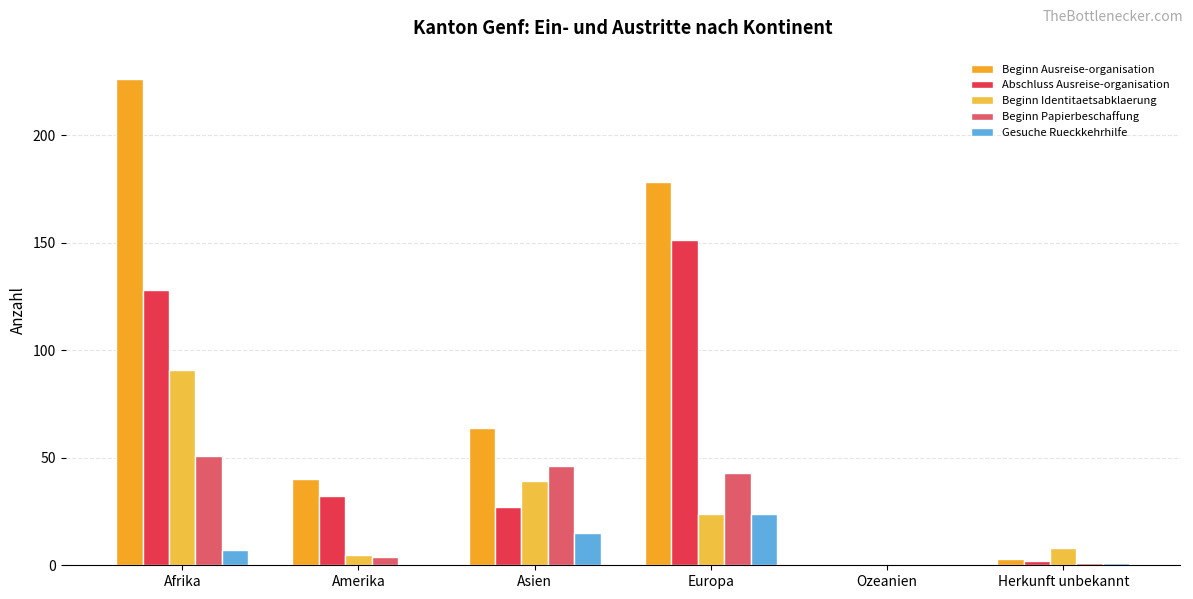

Reading left to right, transcribe all the data shown in this chart.

Beginn Ausreise-organisation: 226	40	64	178	0	3
Abschluss Ausreise-organisation: 128	32	27	151	0	2
Beginn Identitaetsabklaerung: 91	5	39	24	0	8
Beginn Papierbeschaffung: 51	4	46	43	0	1
Gesuche Rueckkehrhilfe: 7	0	15	24	0	1